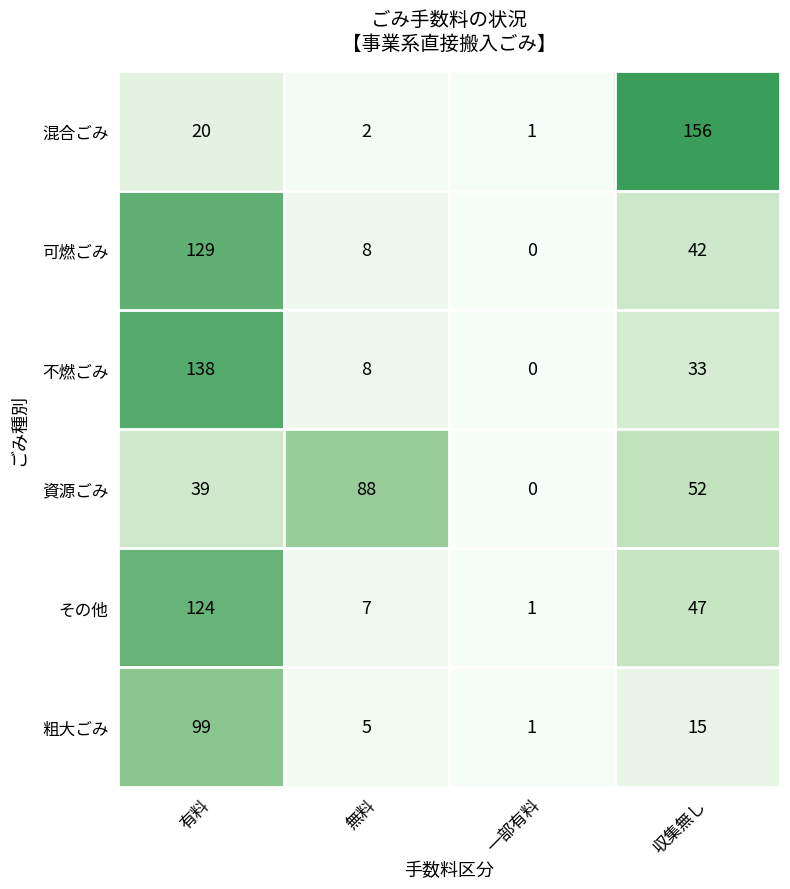

Which series has the widest spread of values?

混合ごみ